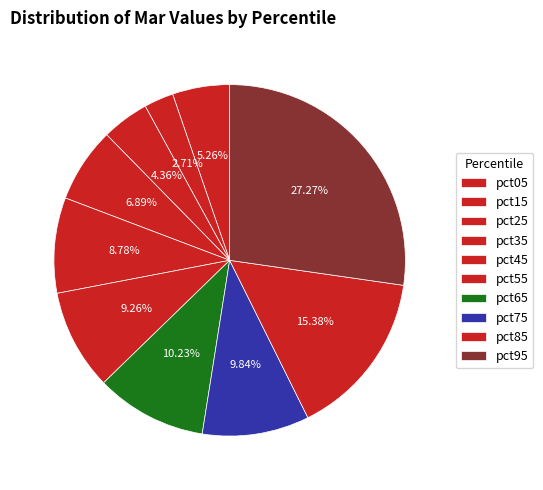

How many segments does this pie chart have?

10